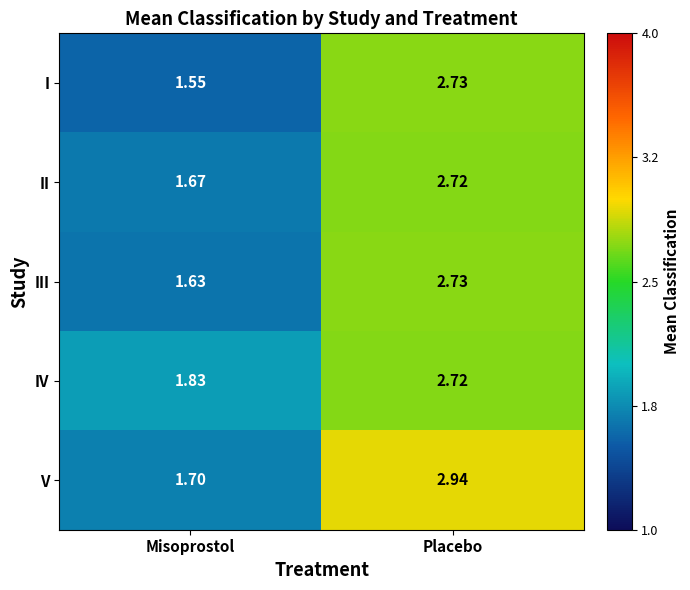

Is the value of I at Placebo greater than the value of V at Placebo?

No